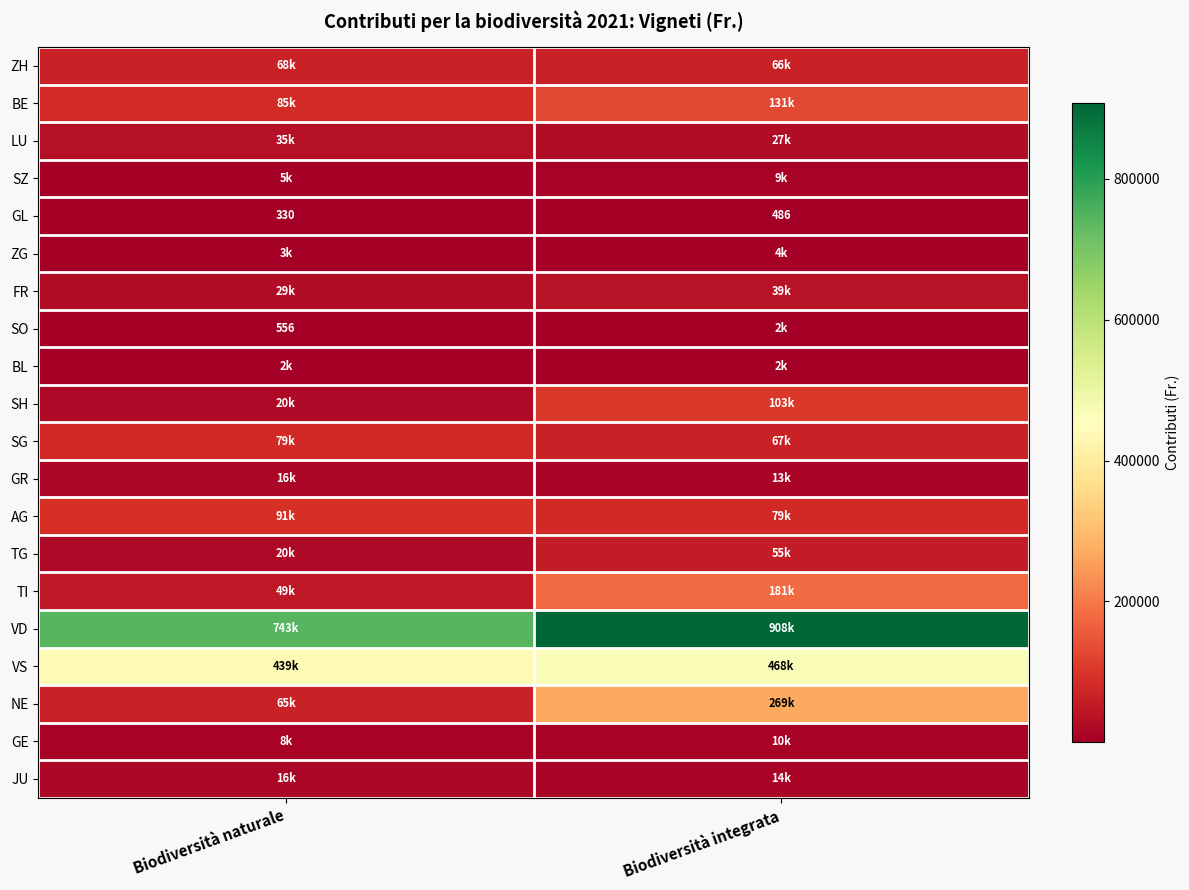

Which series has the largest total across all categories?

VD